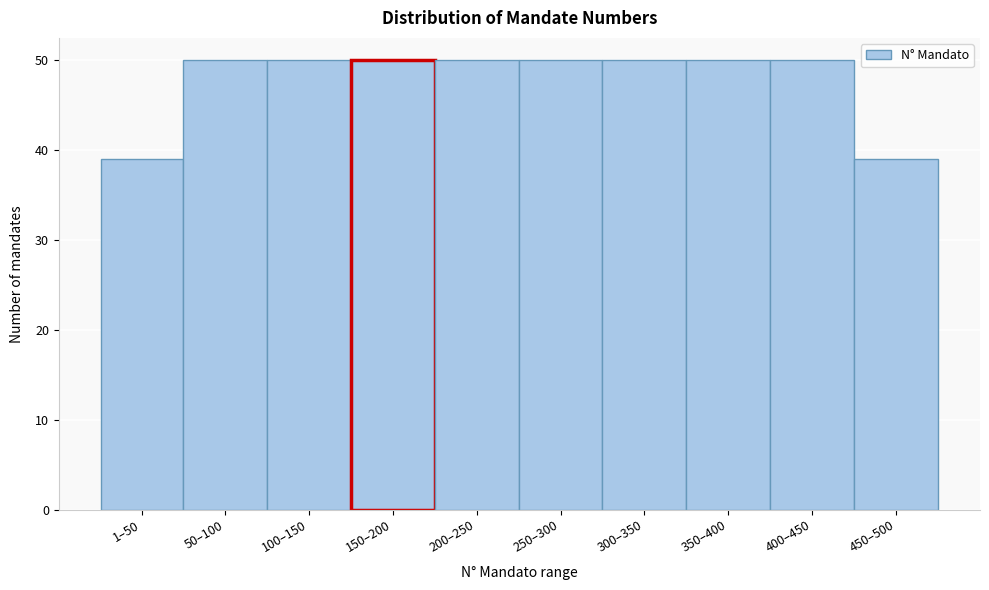

Reading right to left, extract all data points from this chart.

39	50	50	50	50	50	50	50	50	39